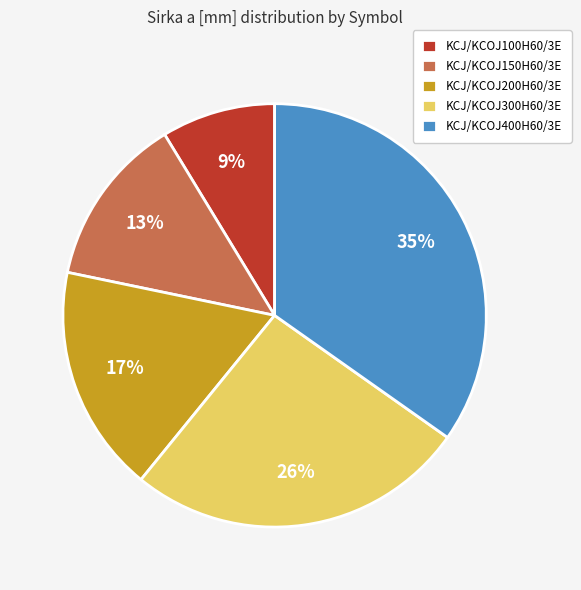

Which slice is the largest?

KCJ/KCOJ400H60/3E